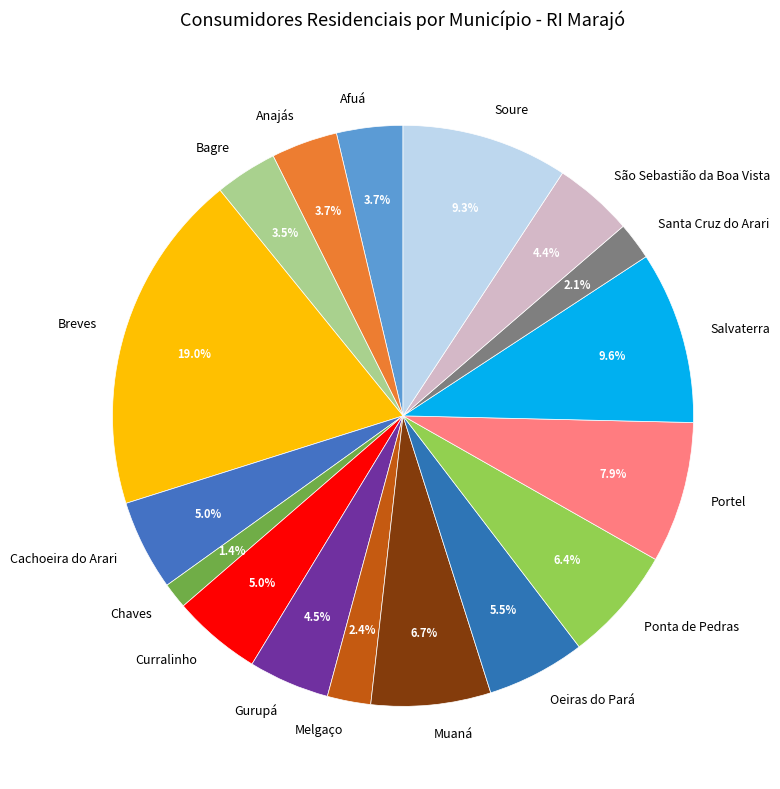

Which category has the smallest portion of the pie?

Chaves